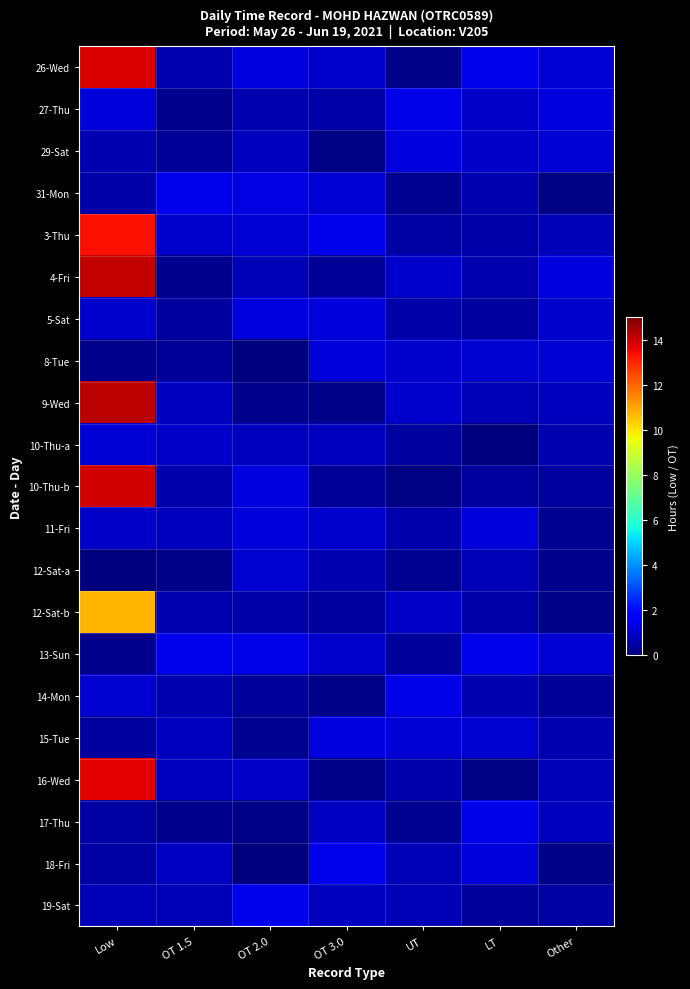

Reading left to right, list all the values displayed in this chart.

26-Wed: Low=13.8	OT 1.5=0.7	OT 2.0=1.3	OT 3.0=1.0	UT=0.1	LT=1.5	Other=1.1
27-Thu: Low=1.2	OT 1.5=0.2	OT 2.0=0.7	OT 3.0=0.6	UT=1.4	LT=1.0	Other=1.2
29-Sat: Low=0.7	OT 1.5=0.3	OT 2.0=0.8	OT 3.0=0.1	UT=1.2	LT=0.9	Other=1.1
31-Mon: Low=0.5	OT 1.5=1.5	OT 2.0=1.3	OT 3.0=1.2	UT=0.3	LT=0.7	Other=0.1
3-Thu: Low=13.4	OT 1.5=1.0	OT 2.0=1.1	OT 3.0=1.5	UT=0.5	LT=0.6	Other=0.7
4-Fri: Low=14.1	OT 1.5=0.2	OT 2.0=0.7	OT 3.0=0.3	UT=1.0	LT=0.7	Other=1.2
5-Sat: Low=1.1	OT 1.5=0.5	OT 2.0=1.2	OT 3.0=1.2	UT=0.6	LT=0.4	Other=1.0
8-Tue: Low=0.2	OT 1.5=0.3	OT 2.0=0.0	OT 3.0=1.2	UT=1.0	LT=1.1	Other=1.2
9-Wed: Low=14.2	OT 1.5=0.9	OT 2.0=0.2	OT 3.0=0.2	UT=1.0	LT=0.7	Other=0.8
10-Thu-a: Low=1.1	OT 1.5=1.0	OT 2.0=0.8	OT 3.0=0.8	UT=0.5	LT=0.0	Other=0.7
10-Thu-b: Low=13.9	OT 1.5=0.6	OT 2.0=1.3	OT 3.0=0.4	UT=0.1	LT=0.4	Other=0.4
11-Fri: Low=1.0	OT 1.5=0.8	OT 2.0=1.2	OT 3.0=1.0	UT=0.6	LT=1.2	Other=0.3
12-Sat-a: Low=0.0	OT 1.5=0.1	OT 2.0=1.1	OT 3.0=0.7	UT=0.2	LT=0.8	Other=0.2
12-Sat-b: Low=10.8	OT 1.5=0.7	OT 2.0=0.6	OT 3.0=0.5	UT=0.9	LT=0.5	Other=0.1
13-Sun: Low=0.2	OT 1.5=1.4	OT 2.0=1.4	OT 3.0=1.0	UT=0.4	LT=1.5	Other=1.2
14-Mon: Low=1.1	OT 1.5=0.7	OT 2.0=0.4	OT 3.0=0.1	UT=1.4	LT=0.7	Other=0.3
15-Tue: Low=0.5	OT 1.5=0.9	OT 2.0=0.3	OT 3.0=1.3	UT=1.1	LT=1.1	Other=0.6
16-Wed: Low=13.7	OT 1.5=0.9	OT 2.0=1.0	OT 3.0=0.1	UT=0.6	LT=0.1	Other=0.7
17-Thu: Low=0.5	OT 1.5=0.2	OT 2.0=0.2	OT 3.0=0.9	UT=0.3	LT=1.4	Other=0.9
18-Fri: Low=0.5	OT 1.5=0.9	OT 2.0=0.0	OT 3.0=1.4	UT=0.7	LT=1.2	Other=0.1
19-Sat: Low=0.7	OT 1.5=0.7	OT 2.0=1.4	OT 3.0=0.9	UT=0.7	LT=0.4	Other=0.5